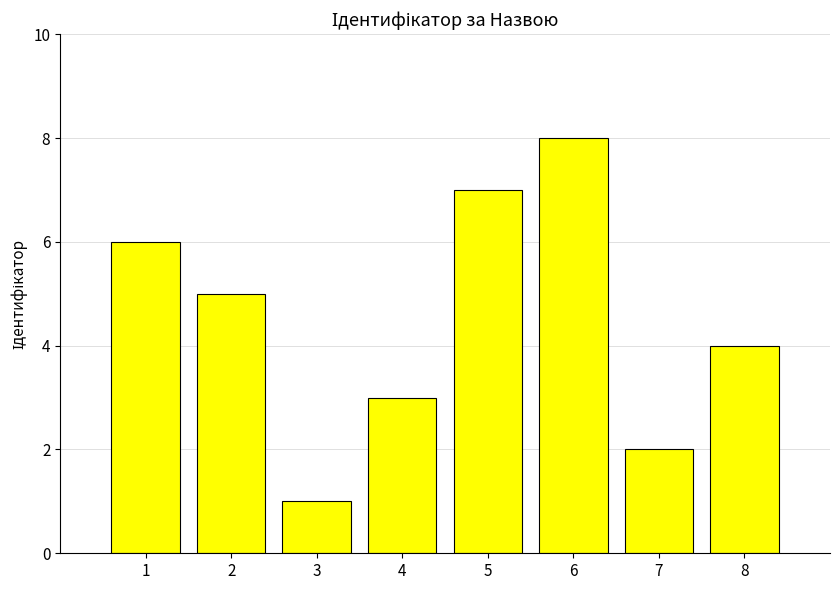

Between 6 and 1, which is larger?

6